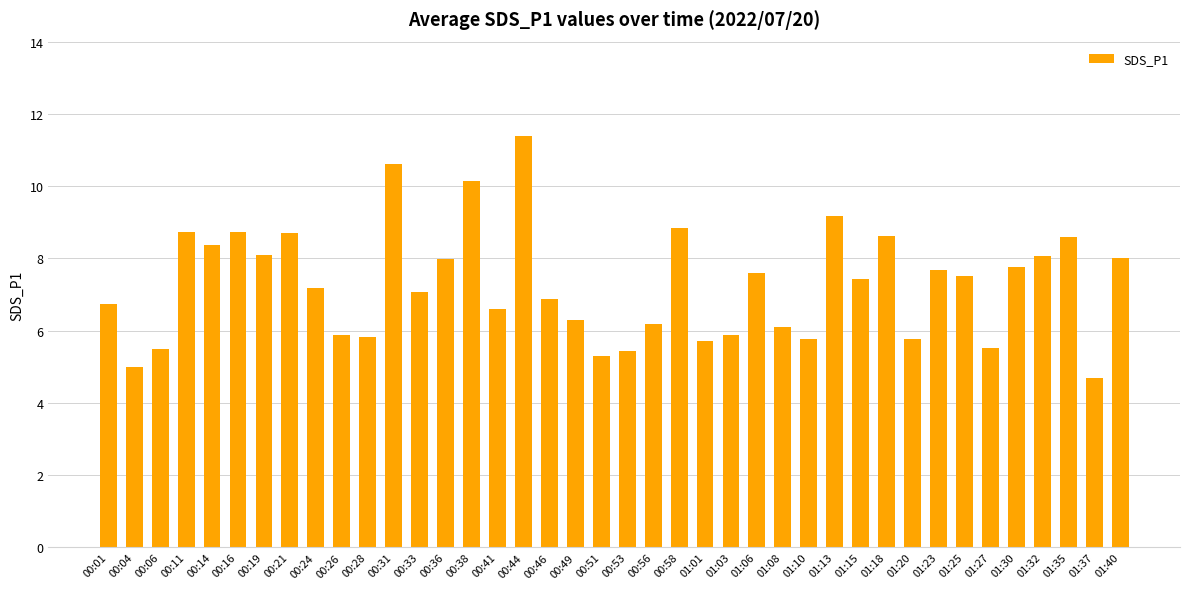

What is the label of the 32nd bar from the right?

00:24